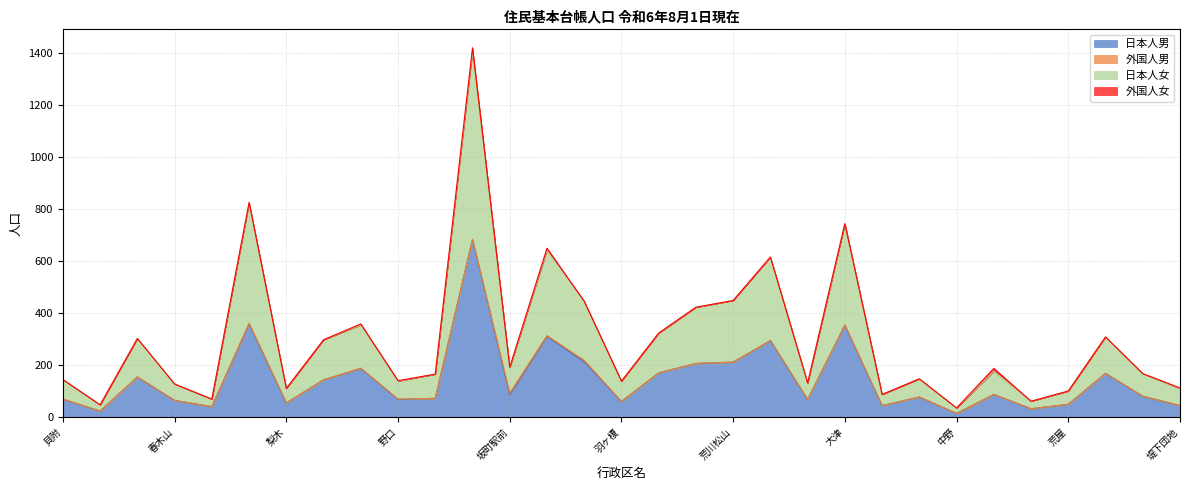

What is the average value of the 日本人男 series?

145